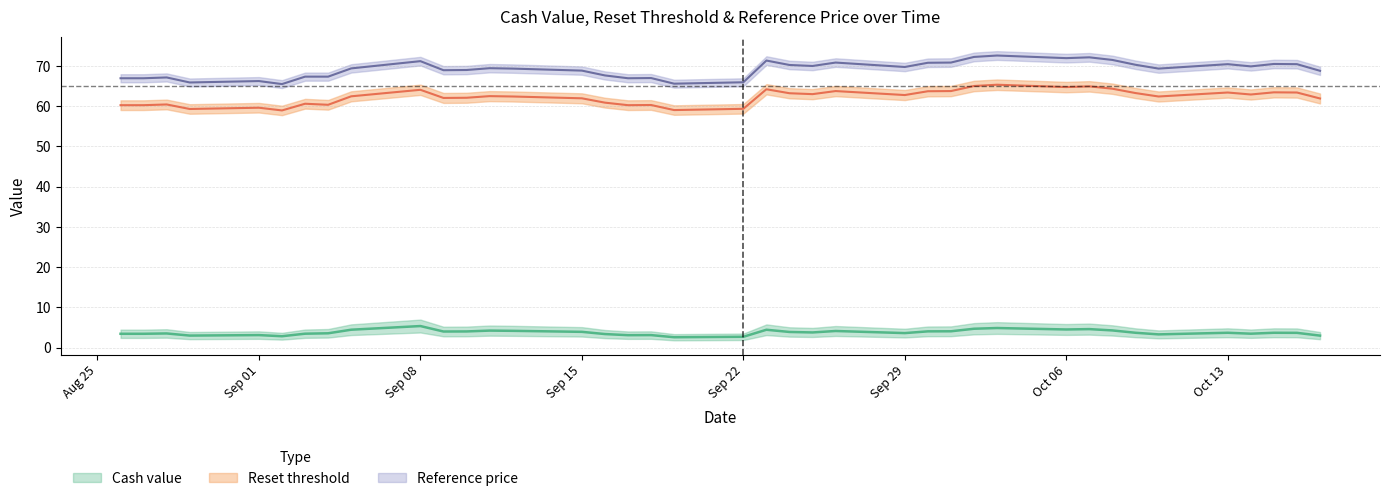

What are all the series names shown in the legend?

cash_value, reset_threshold, reference_price